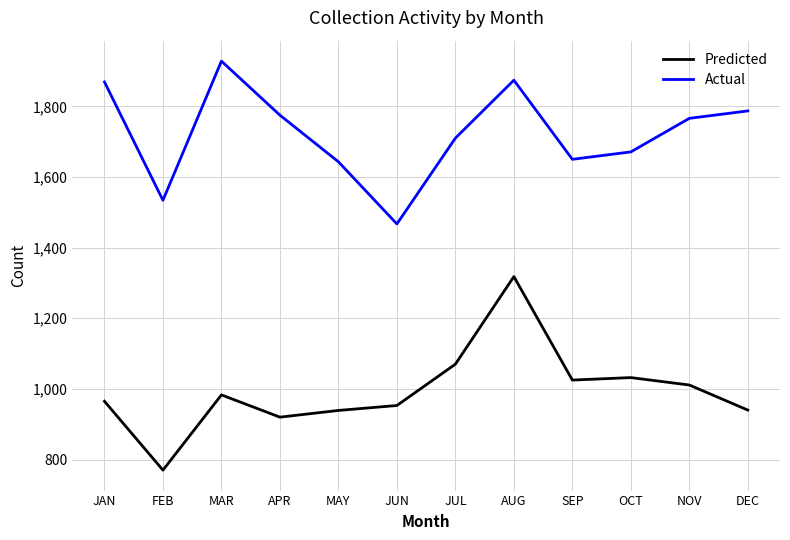

Is the value of Actual at JAN greater than the value of Predicted at NOV?

Yes